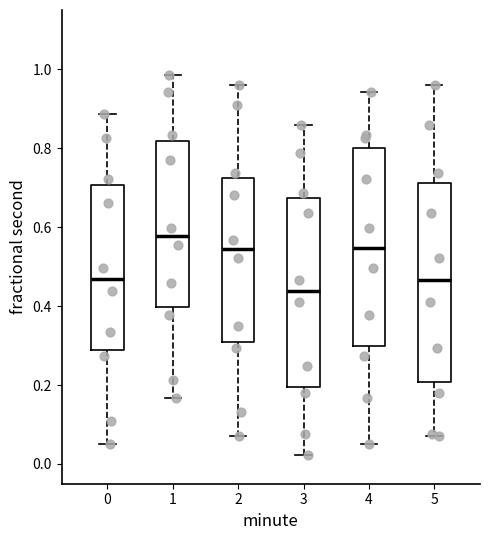

Reading left to right, transcribe this box plot: for each box, give where its median line is, the range the box spans, and where its two whiskers end, as read against the y-axis. The values are not printed on the chart, so give them approximately, as read against the axis.

0: median 0.46, box 0.28 to 0.70, whiskers 0.06 to 0.88
1: median 0.58, box 0.40 to 0.82, whiskers 0.16 to 0.98
2: median 0.54, box 0.30 to 0.72, whiskers 0.08 to 0.96
3: median 0.44, box 0.20 to 0.68, whiskers 0.02 to 0.86
4: median 0.54, box 0.30 to 0.80, whiskers 0.06 to 0.94
5: median 0.46, box 0.20 to 0.72, whiskers 0.08 to 0.96